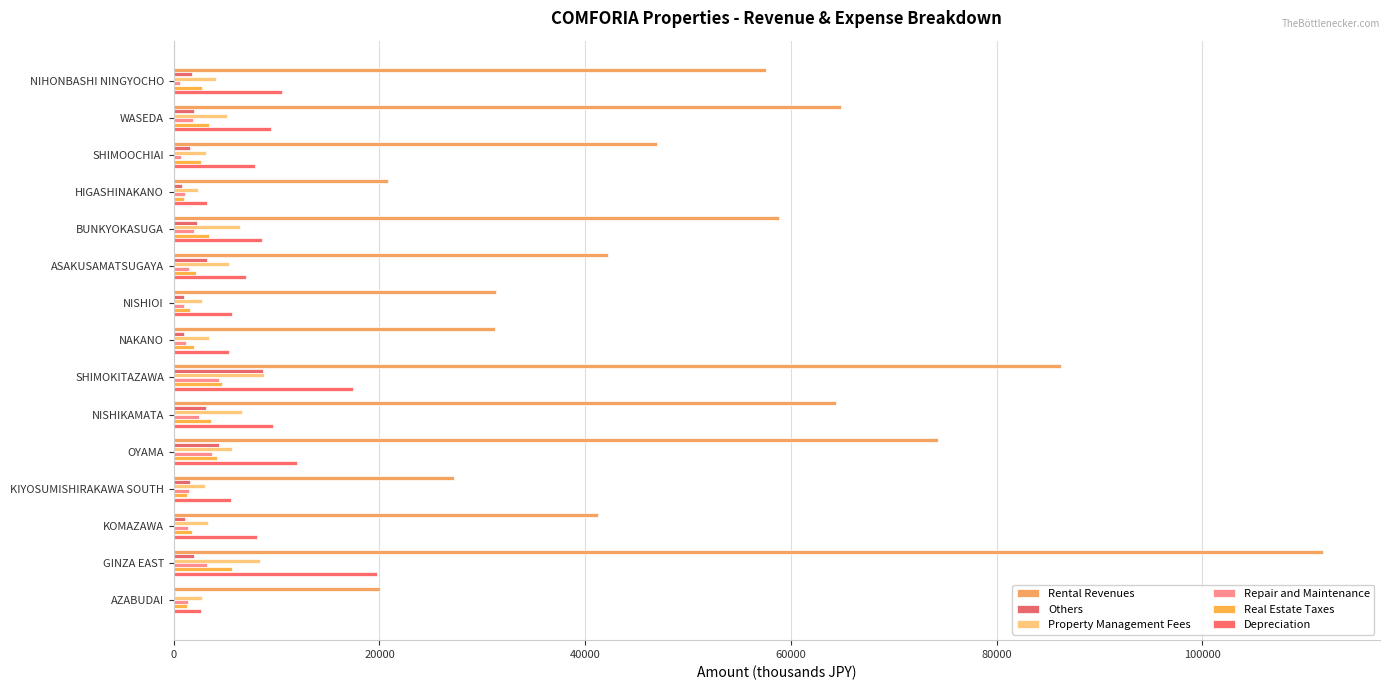

What are all the series names shown in the legend?

Rental Revenues, Others, Property Management Fees, Repair and Maintenance, Real Estate Taxes, Depreciation